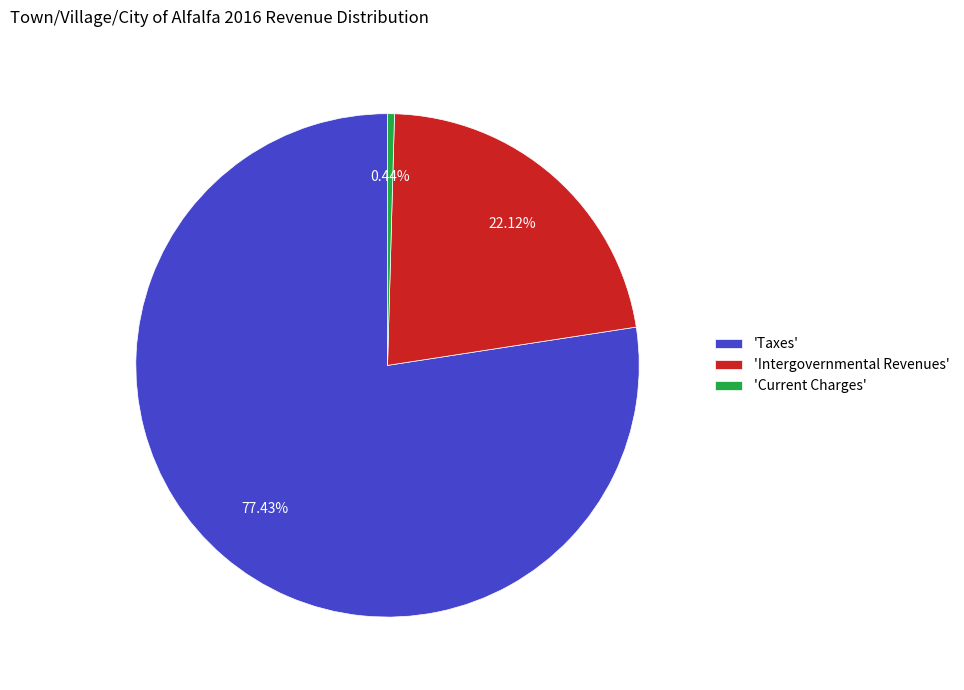

How many slices are in this pie chart?

3